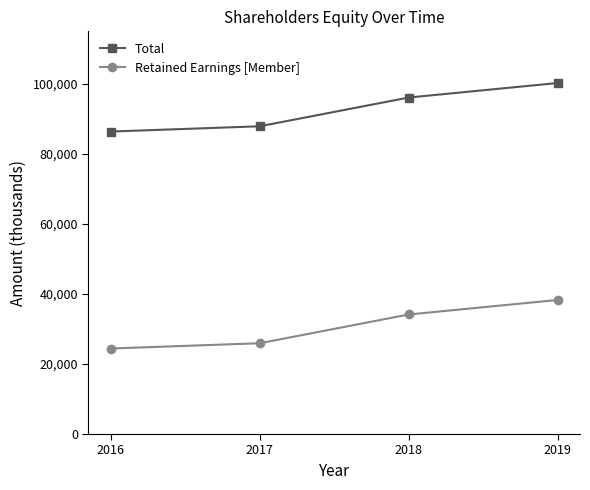

How many values in the Retained Earnings [Member] series are below 34139?

2